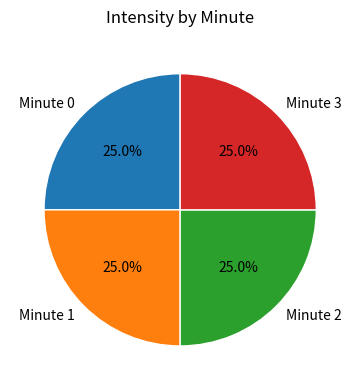

Approximately how many times larger is the value at Minute 0 compared to Minute 2?

1.0